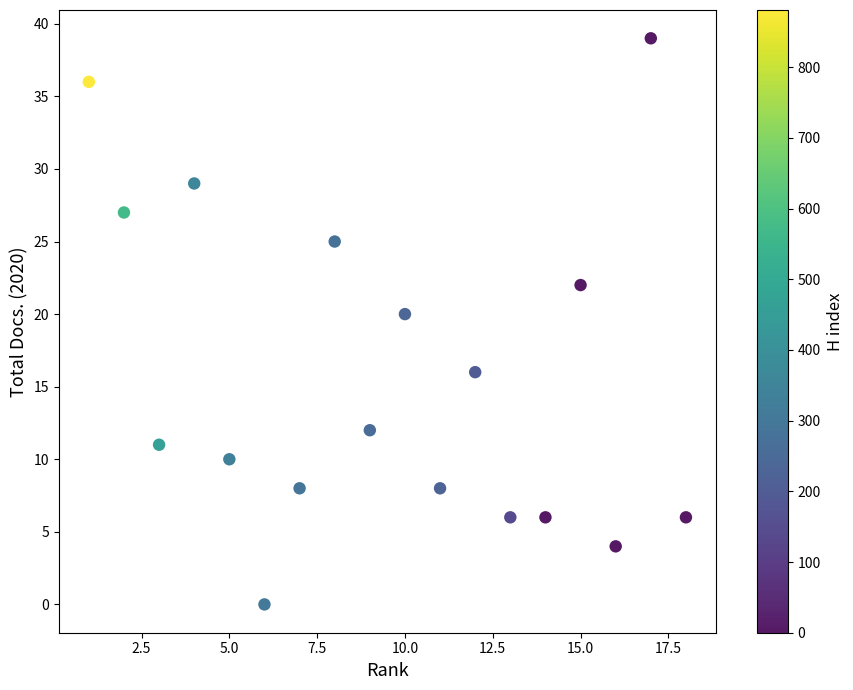

What Y value in the scatter plot is closest to 19?

20